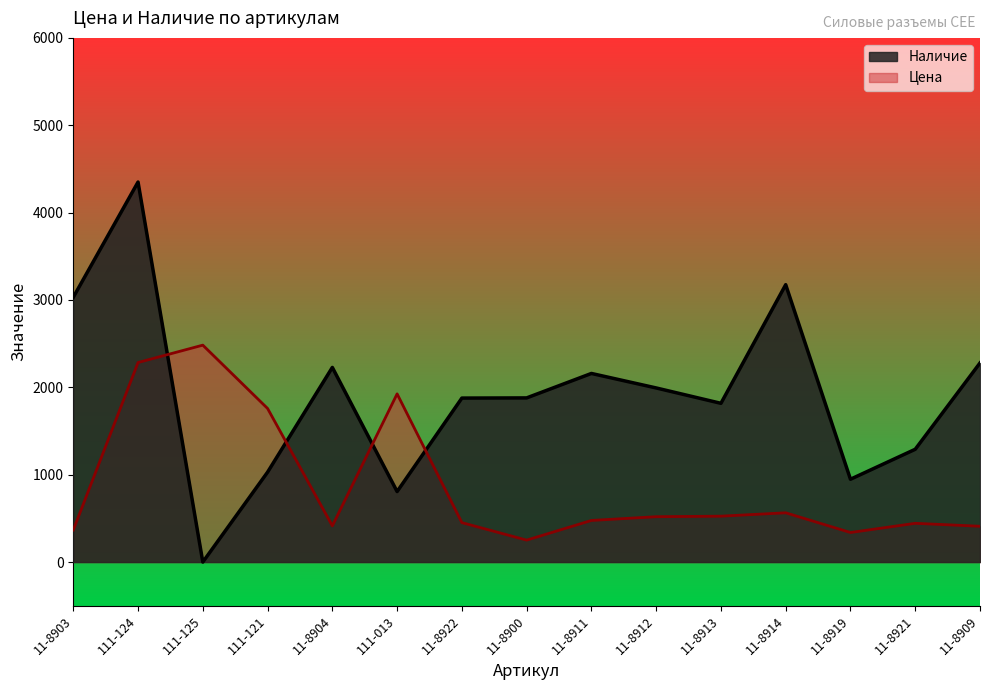

What is the difference between the maximum and second lowest values in the Цена series?

2144.8